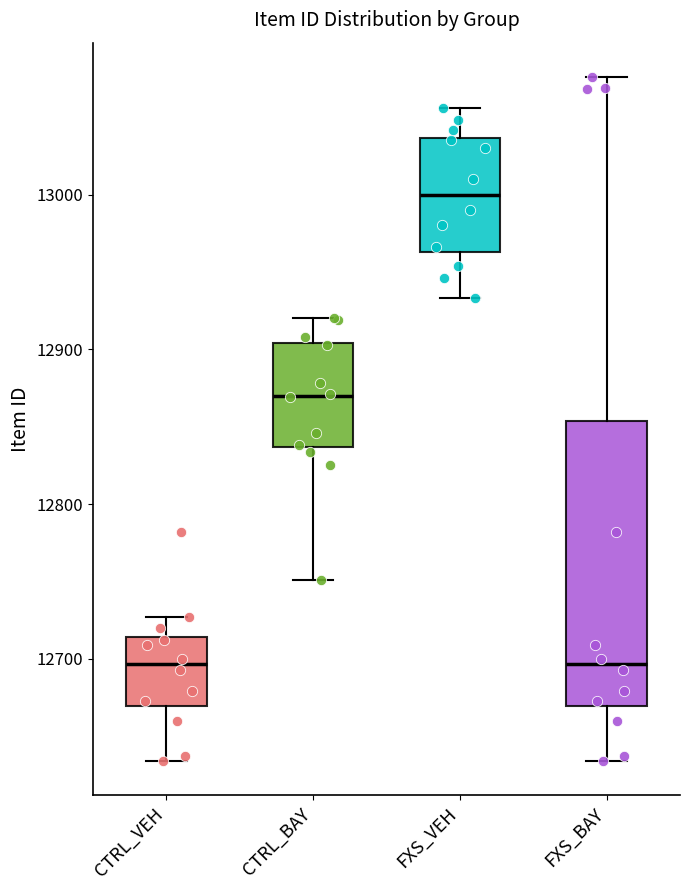

Which box's median line is the highest?

FXS_VEH